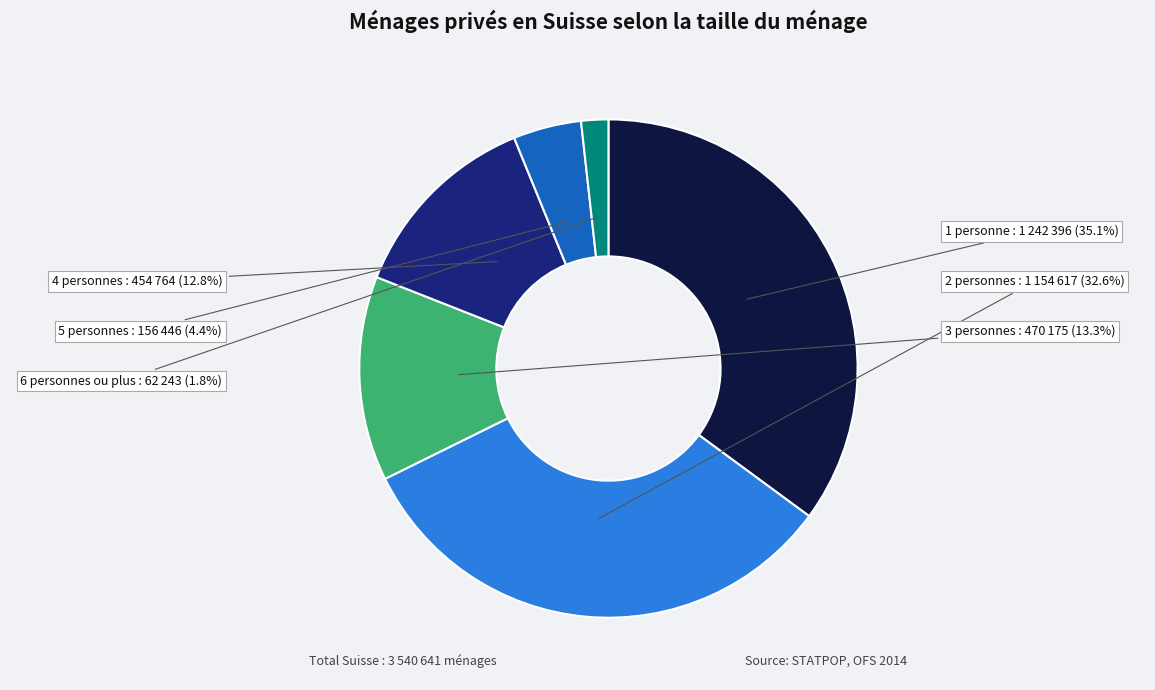

Approximately how many times larger is the value at 1 personne compared to 4 personnes?

2.7